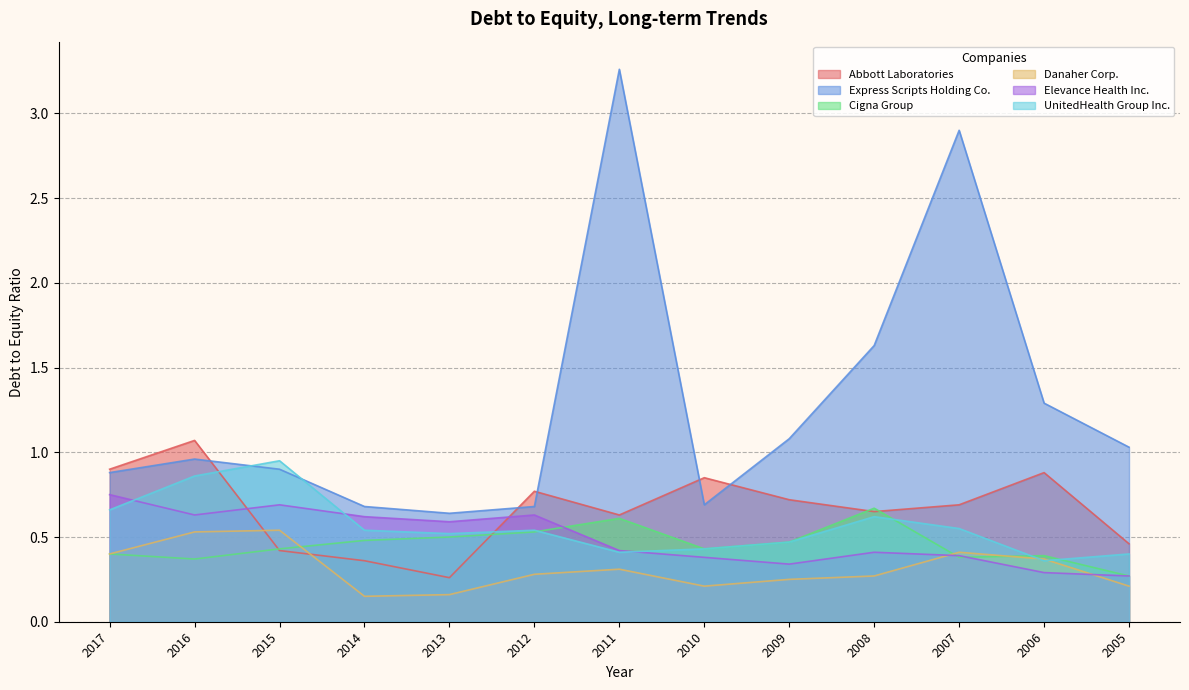

What is the sum of all Abbott Laboratories values?

8.7